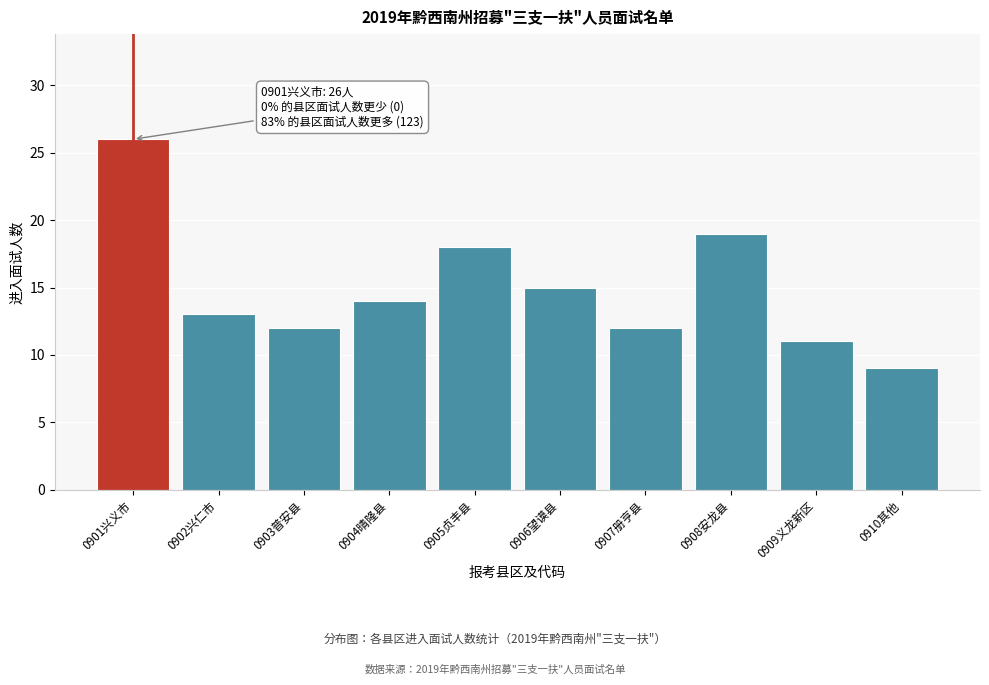

Reading left to right, list all the values displayed in this chart.

0901兴义市=26	0902兴仁市=13	0903普安县=12	0904晴隆县=14	0905贞丰县=18	0906望谟县=15	0907册亨县=12	0908安龙县=19	0909义龙新区=11	0910其他=9